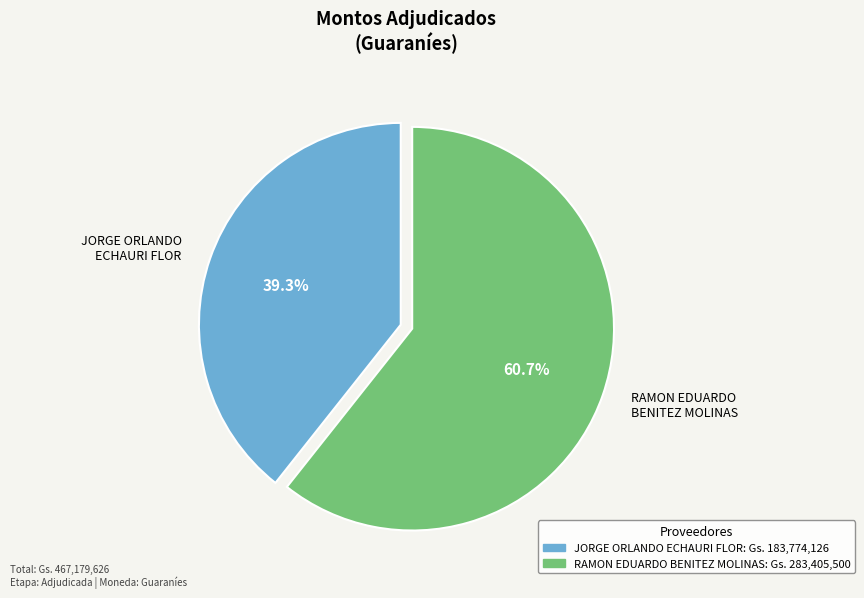

How many segments does this pie chart have?

2